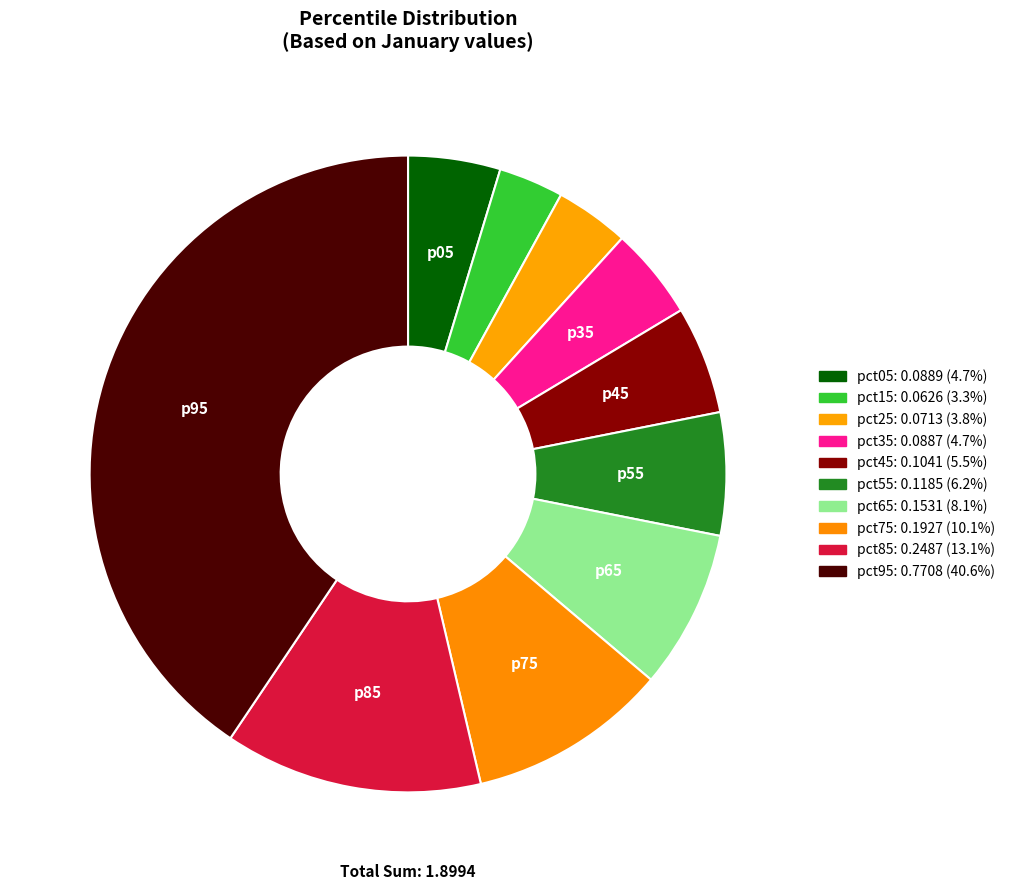

Is there any slice that represents more than half of the pie?

No